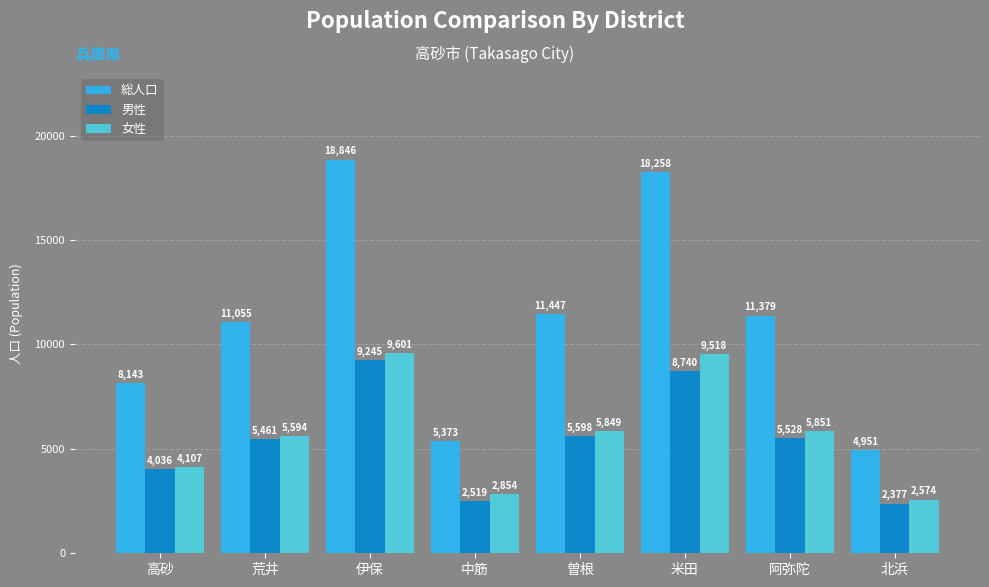

Reading left to right, list all the values displayed in this chart.

総人口: 8143	11055	18846	5373	11447	18258	11379	4951
男性: 4036	5461	9245	2519	5598	8740	5528	2377
女性: 4107	5594	9601	2854	5849	9518	5851	2574